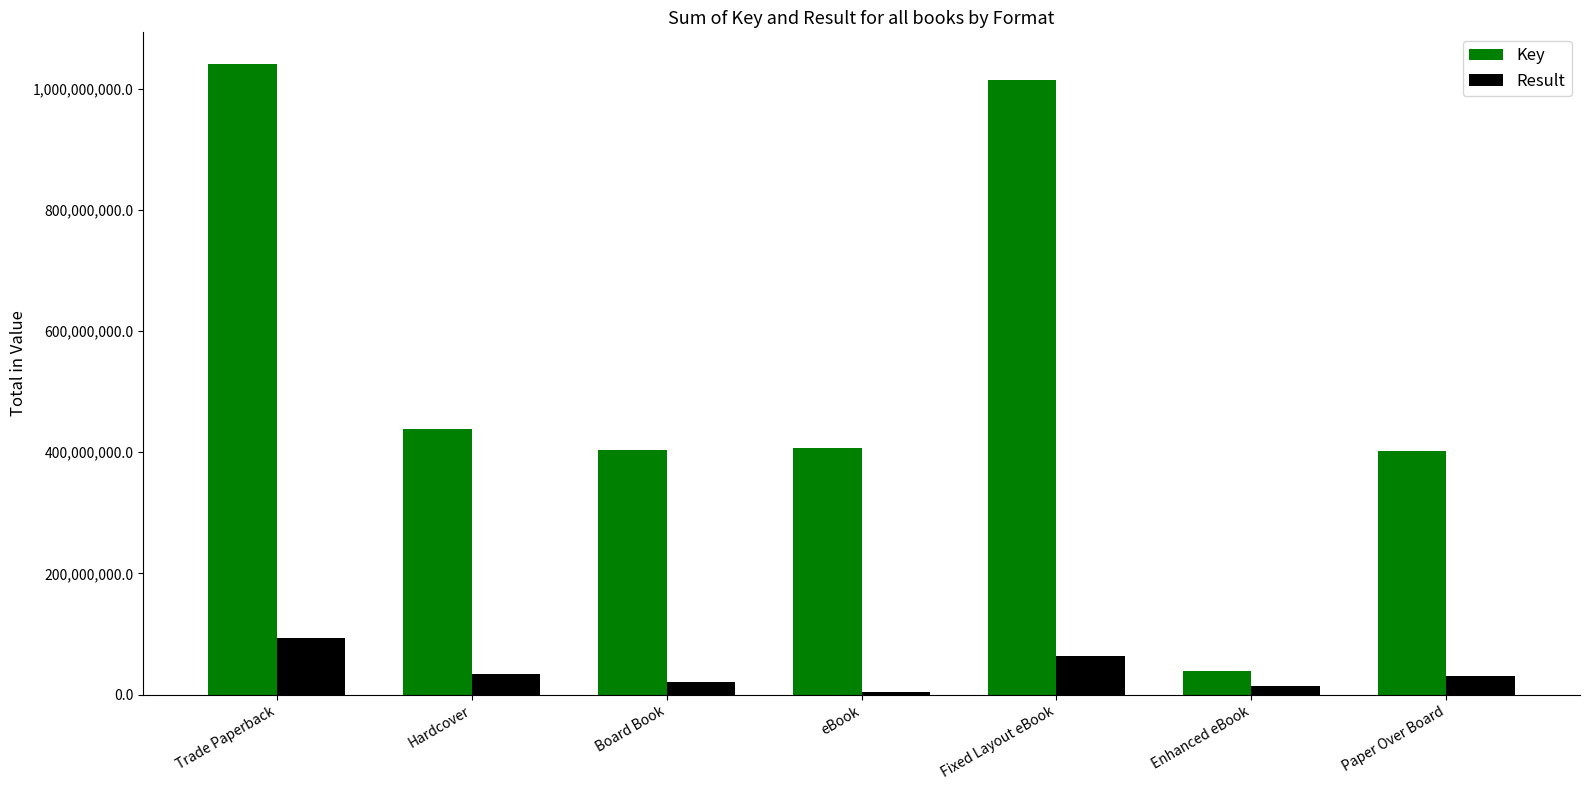

What position from the left is Trade Paperback?

1